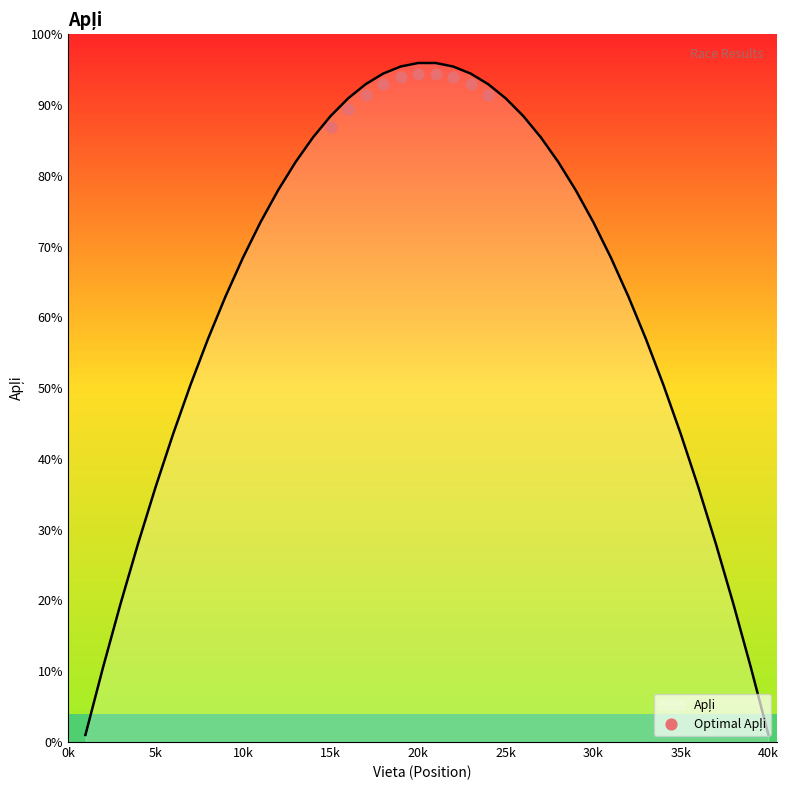

Which has a higher value, 25k or 35k?

25k